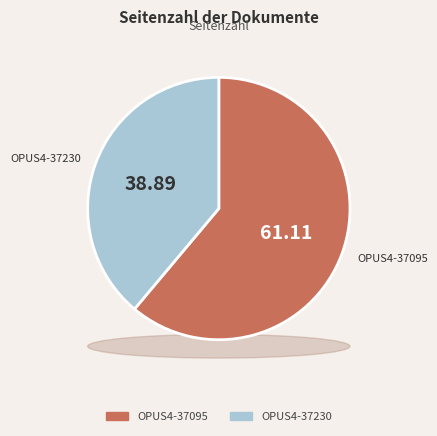

Count the number of slices in the pie.

2